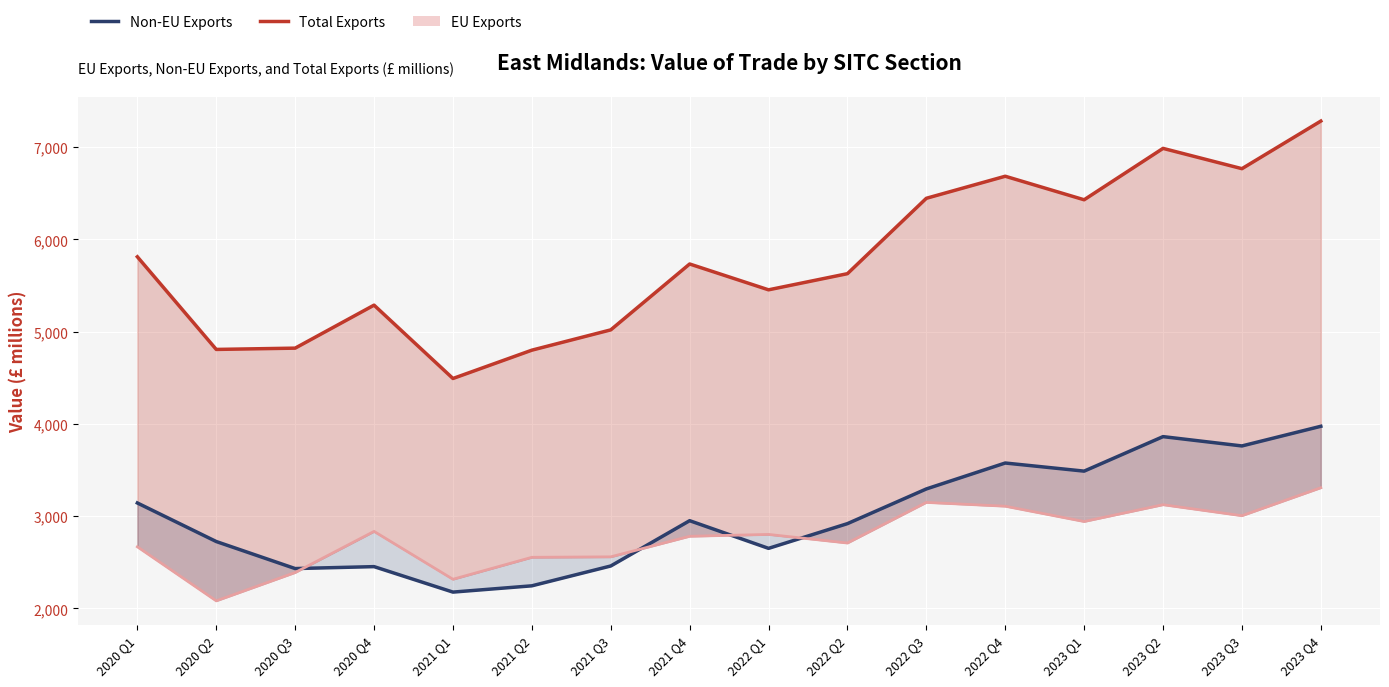

What is the minimum value shown in the chart?

2082